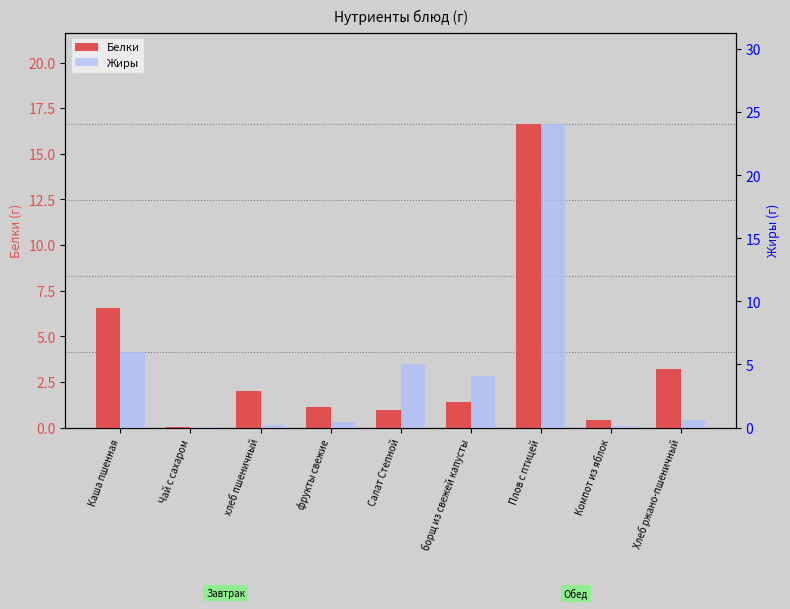

Which series has the largest total across all categories?

Жиры